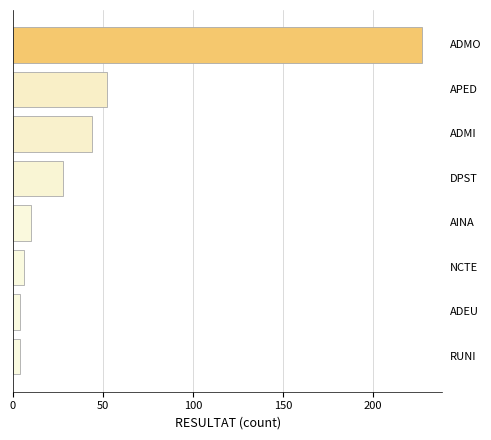

What is the maximum value shown in the chart?

227